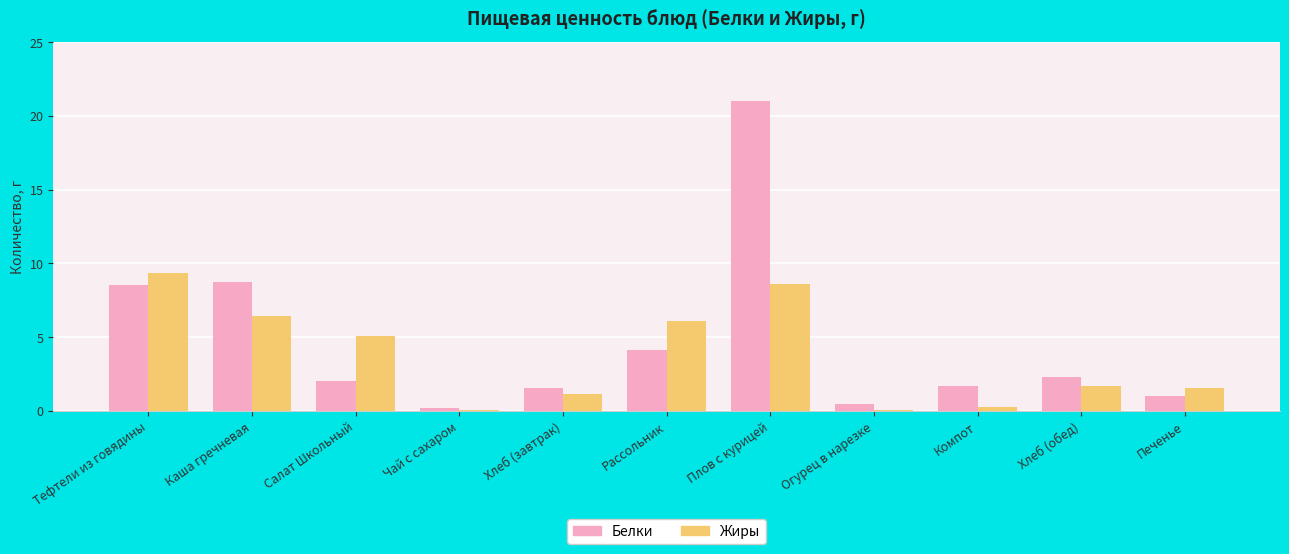

Are the bars grouped side by side (vs. stacked)?

Yes